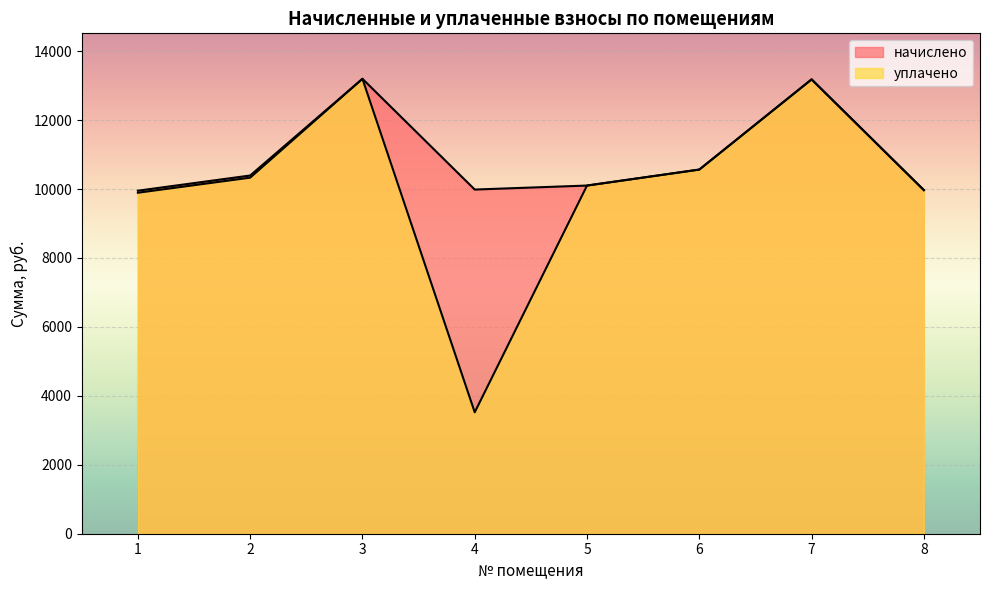

True or false: уплачено and начислено cross at least once.

False